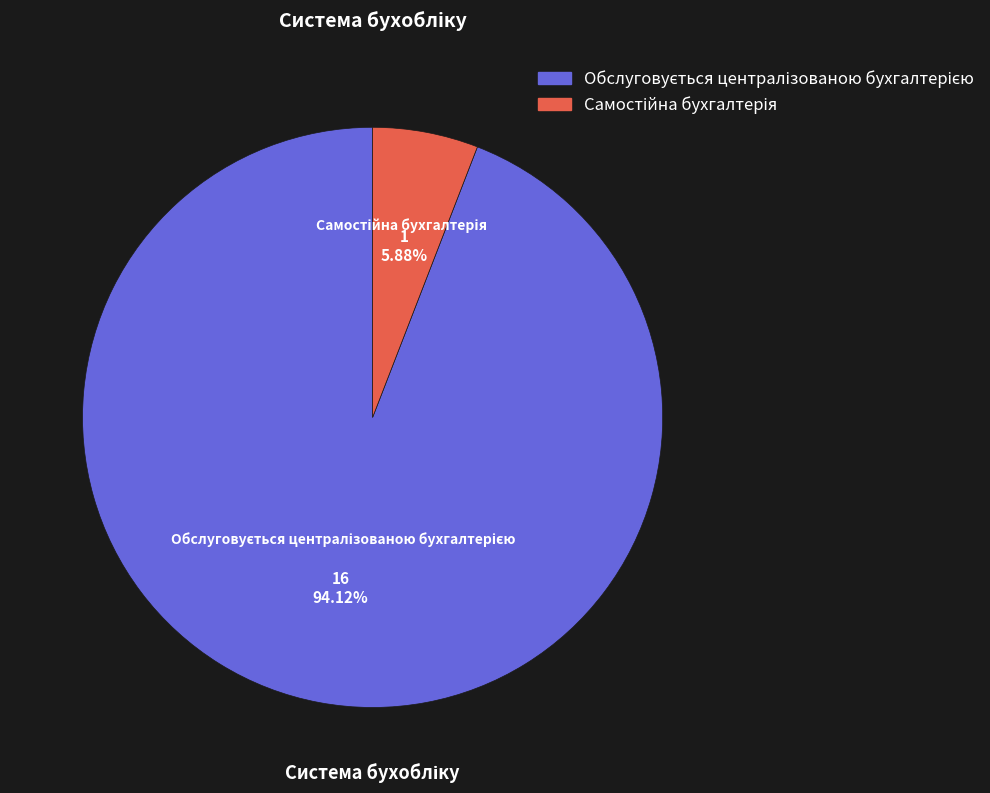

To the nearest percent, what is the difference between the largest and smallest slice percentages?

88%